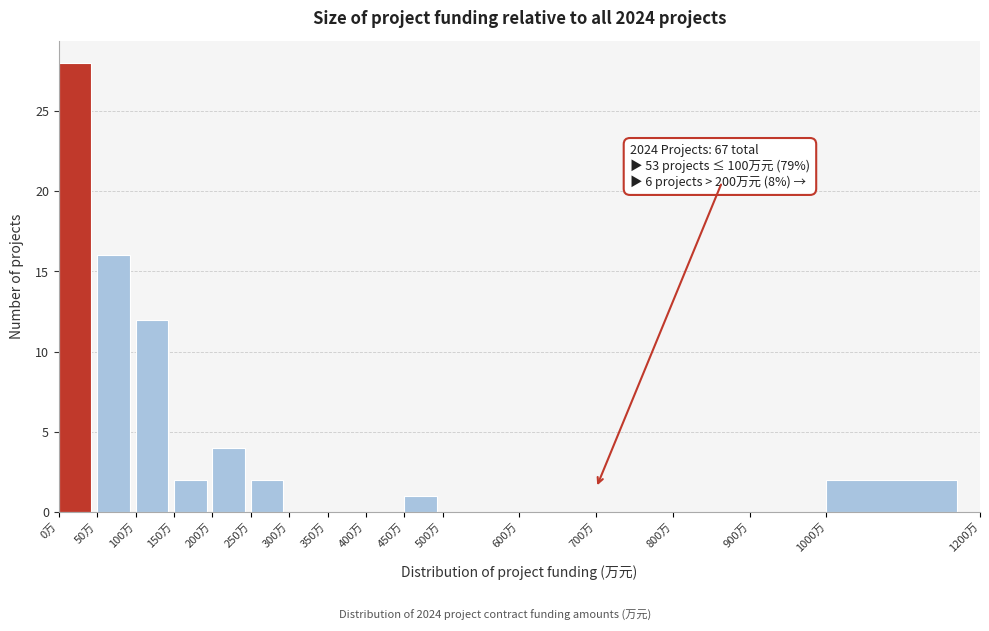

Over which range of the x-axis is the bar tallest?

0 to 50